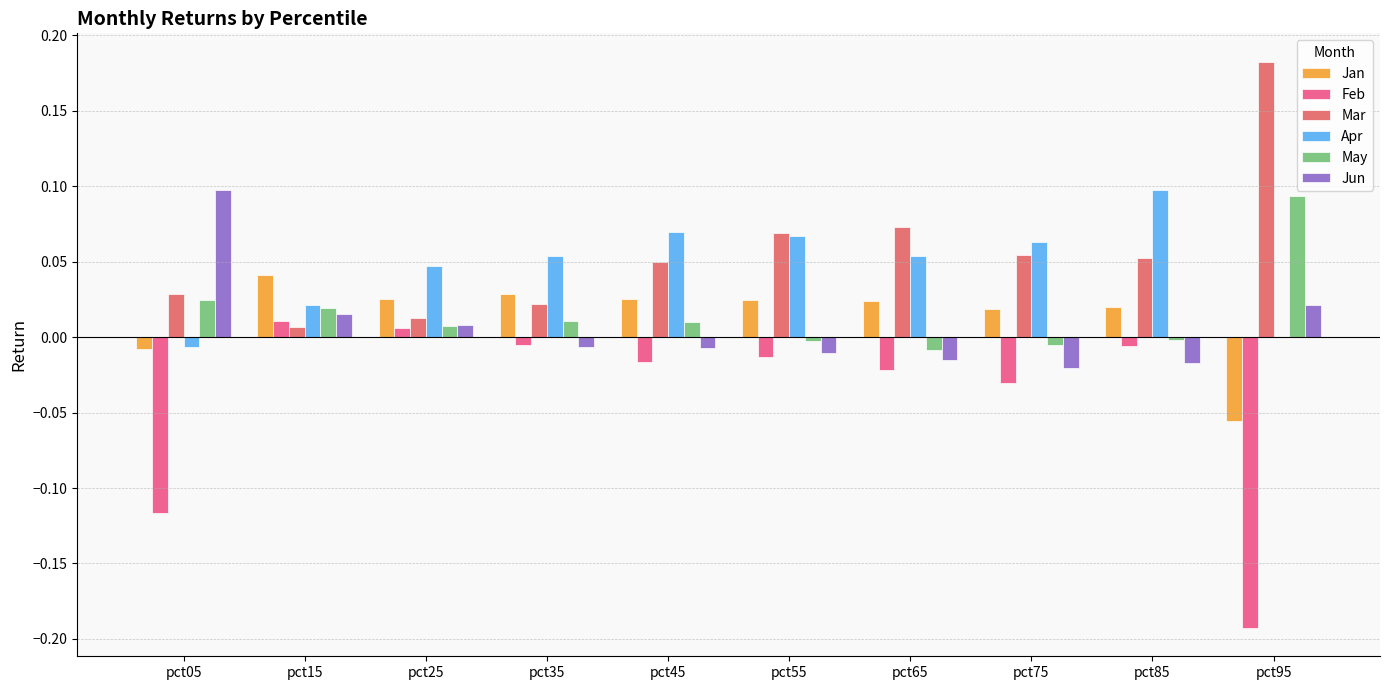

How many data points in Jan are above 0?

8